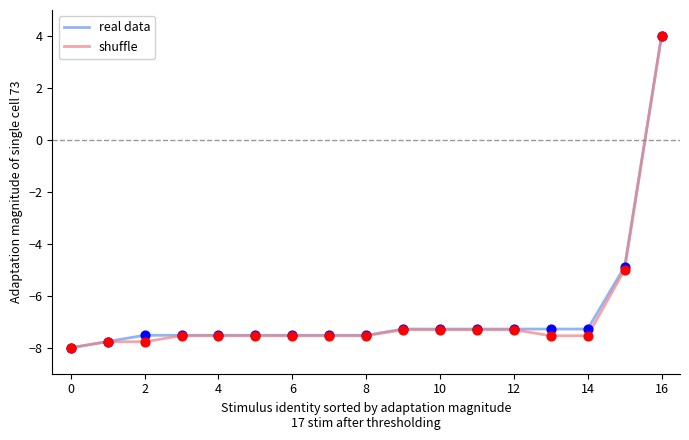

What is the lowest value of the real data series?

-8.0